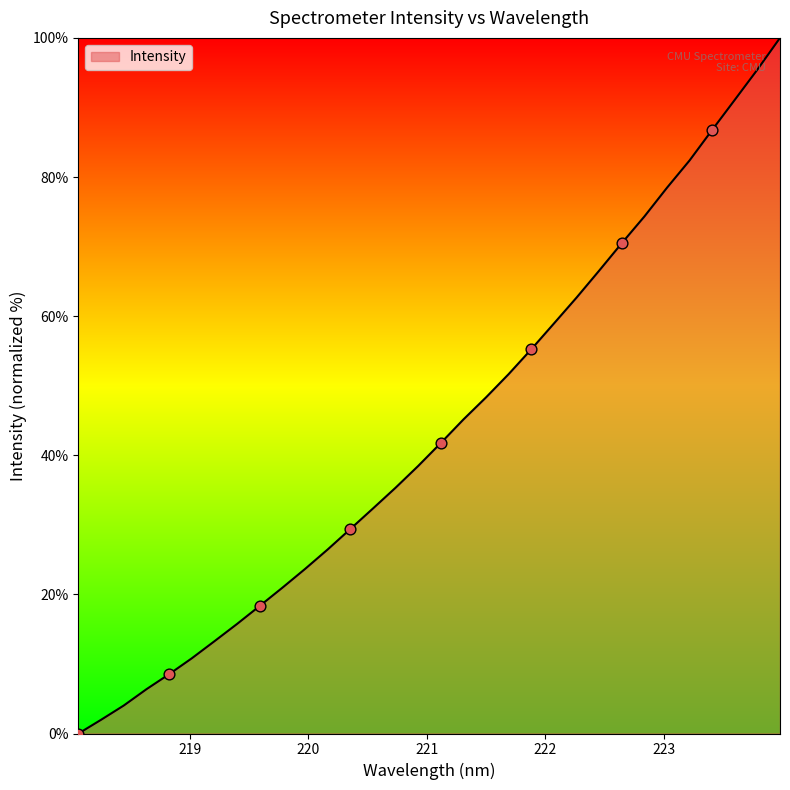

What is the greatest value displayed?

100.0